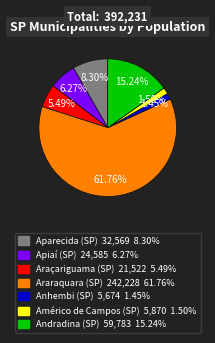

Combined, what portion of the pie is Américo de Campos (SP) and Andradina (SP)?

16.7%